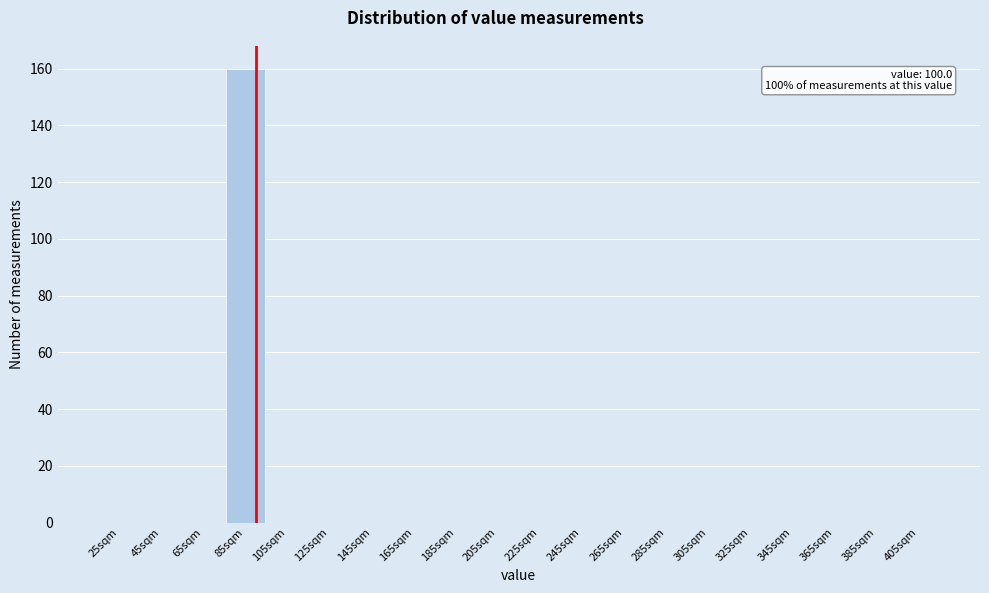

Reading right to left, what are all the values shown in this chart?

405sqm=0	385sqm=0	365sqm=0	345sqm=0	325sqm=0	305sqm=0	285sqm=0	265sqm=0	245sqm=0	225sqm=0	205sqm=0	185sqm=0	165sqm=0	145sqm=0	125sqm=0	105sqm=0	85sqm=160	65sqm=0	45sqm=0	25sqm=0